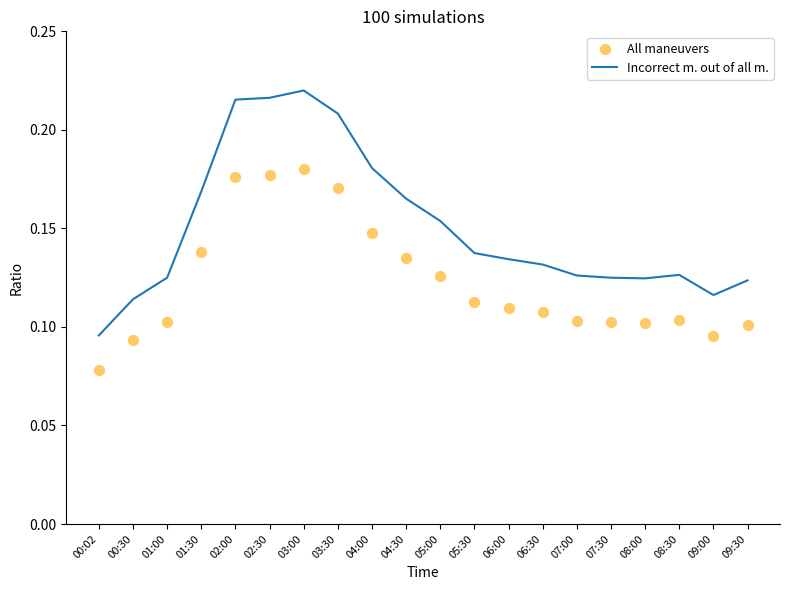

What are all the series names shown in the legend?

Incorrect m. out of all m., All maneuvers